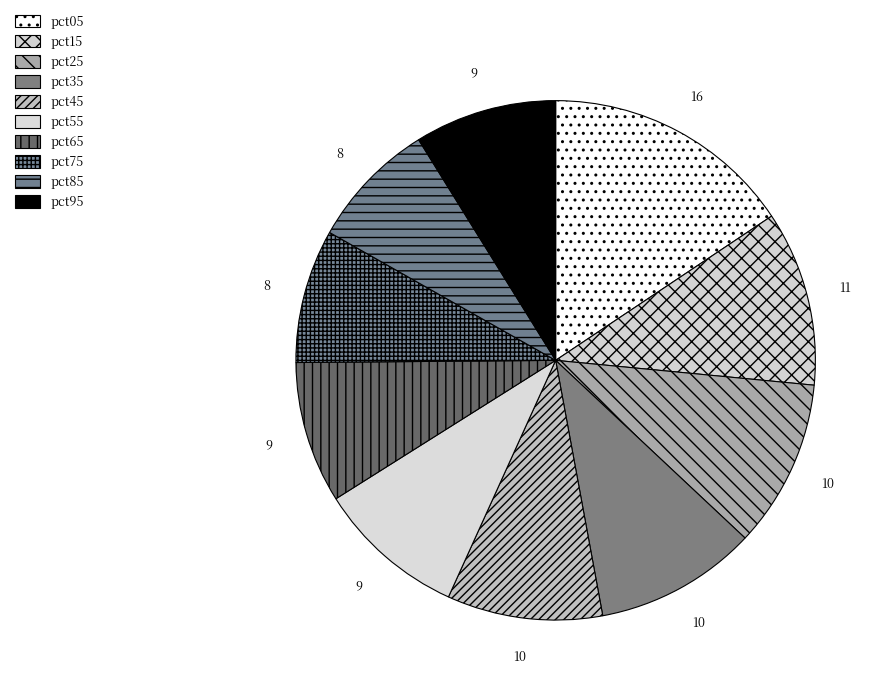

Is there any slice that represents more than half of the pie?

No